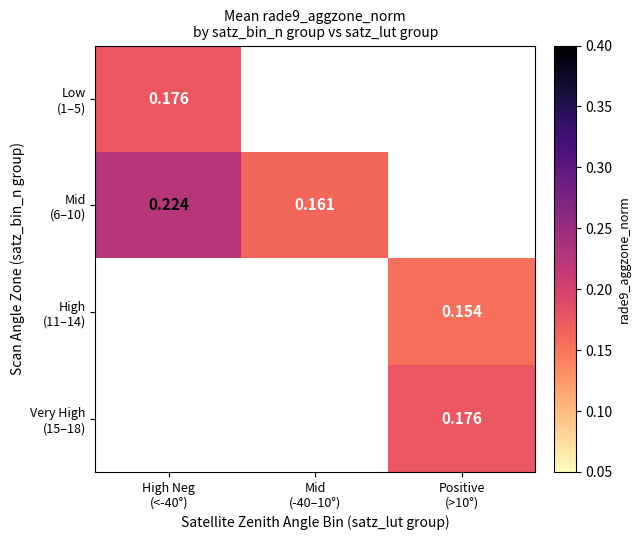

List the labels in order of Low (1–5) value, smallest first.

High Neg (<-40°), Mid (-40–10°), Positive (>10°)